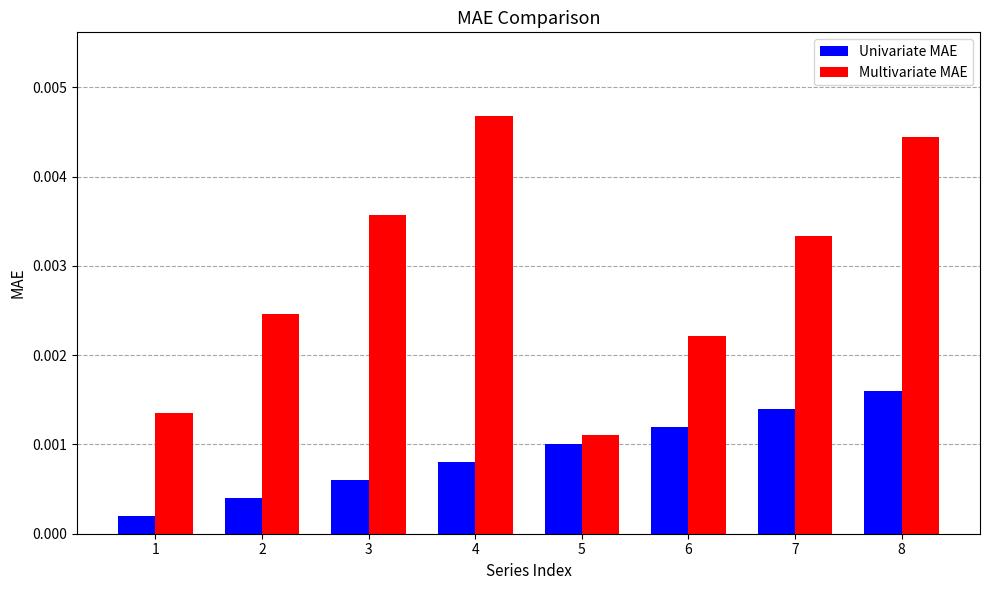

Rank the categories by Multivariate MAE value from highest to lowest.

4, 8, 3, 7, 2, 6, 1, 5